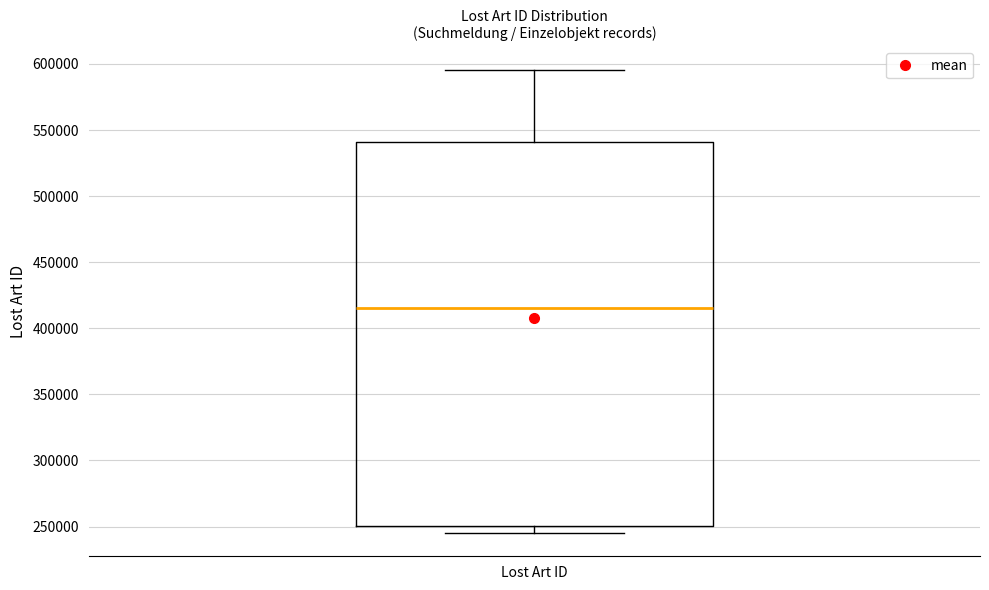

Read this box plot against the y-axis: the position of the median line, the range covered by the box, and the ends of both whiskers. The values are not printed on the chart, so give them approximately, as read against the axis.

median 415000, box 250000 to 540000, whiskers 245000 to 595000